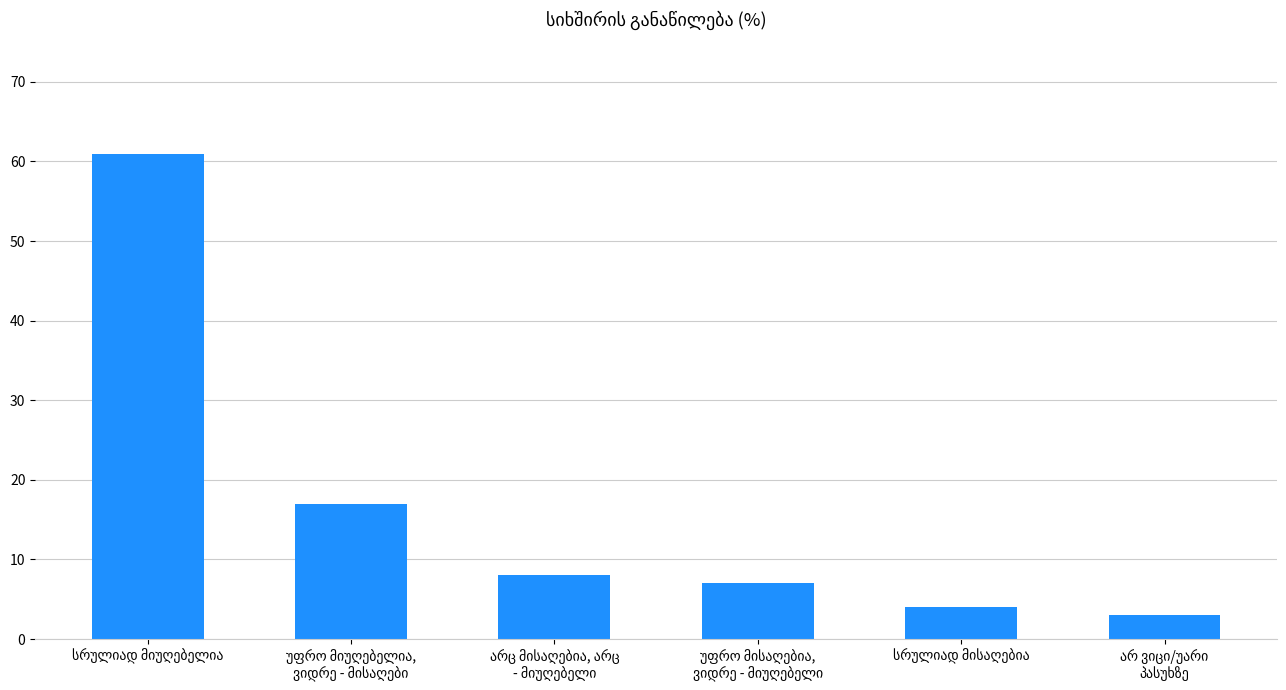

Does the chart contain any negative values?

No